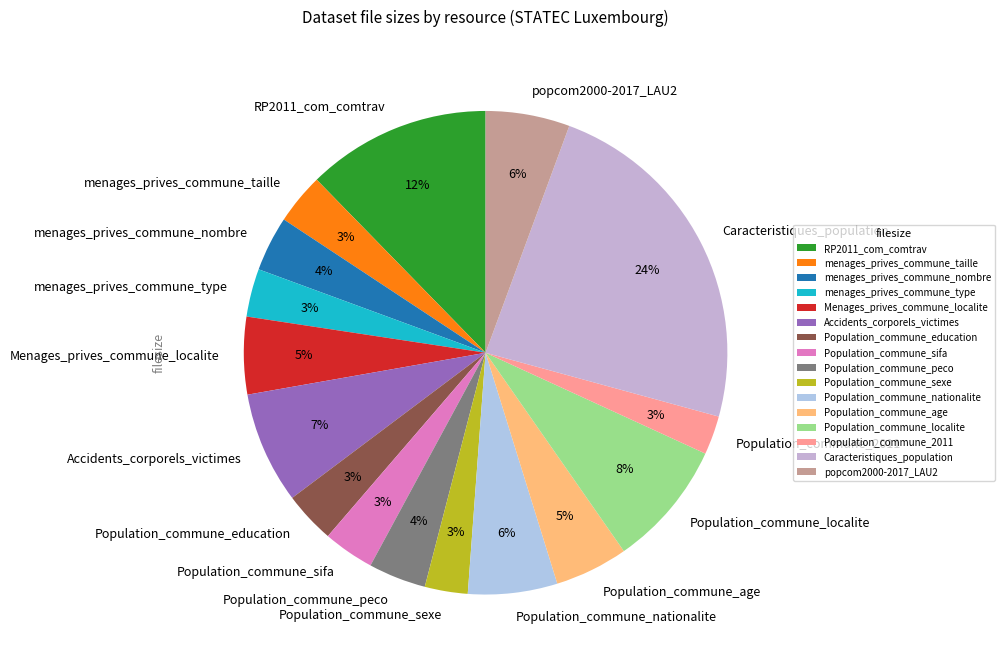

Which has a higher value, Population_commune_nationalite or menages_prives_commune_nombre?

Population_commune_nationalite